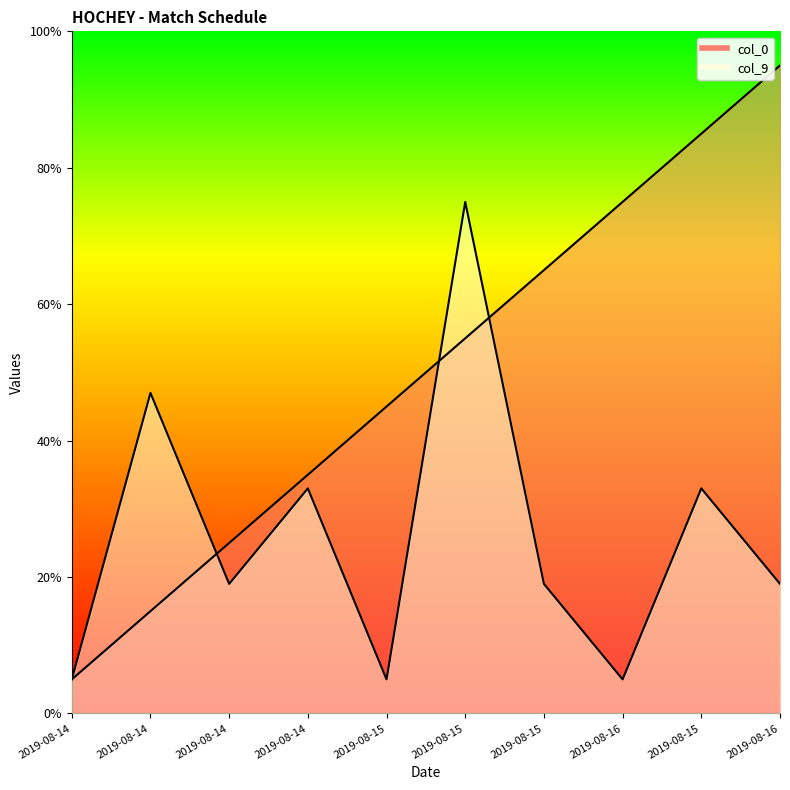

Which label corresponds to the smallest value in the chart?

2019-08-14